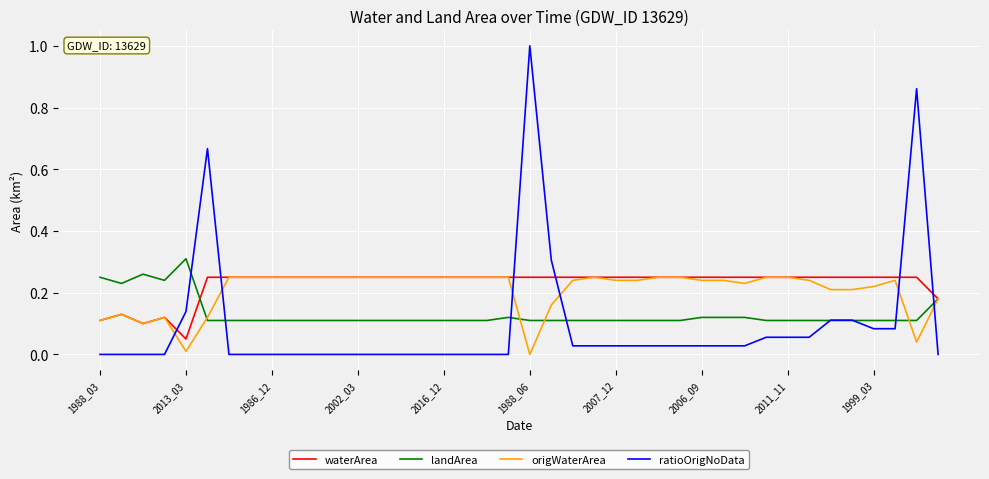

Which series has the widest spread of values?

ratioOrigNoData